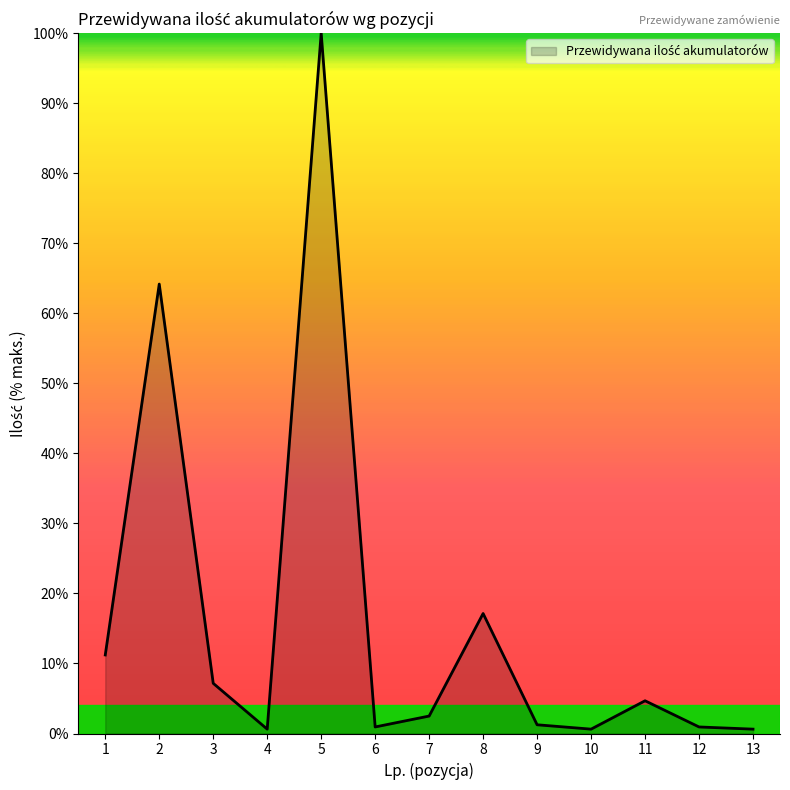

Count the number of categories in the chart.

13